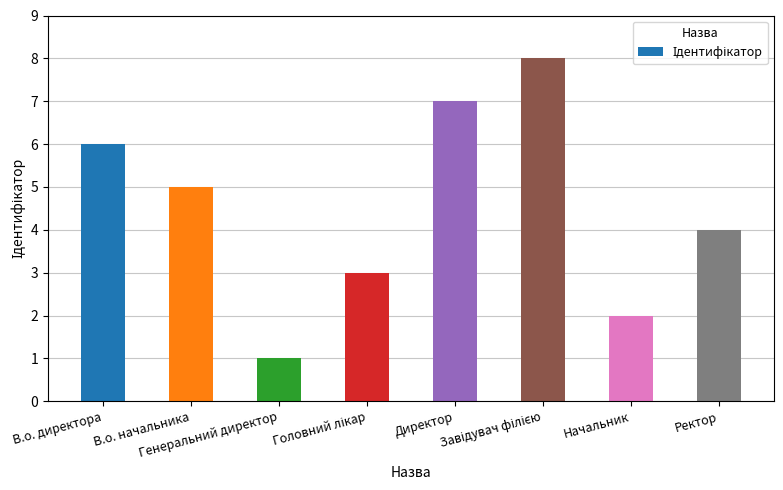

What is the greatest value displayed?

8